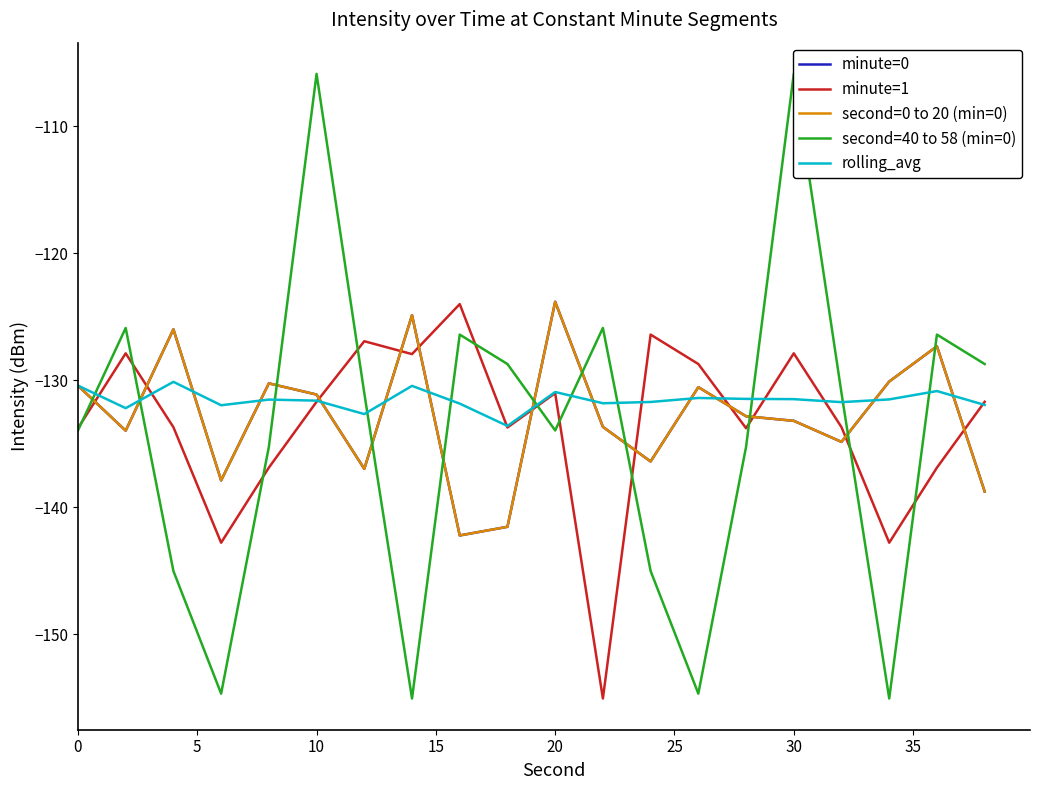

How many interior local valleys does the minute=0 series have?

6